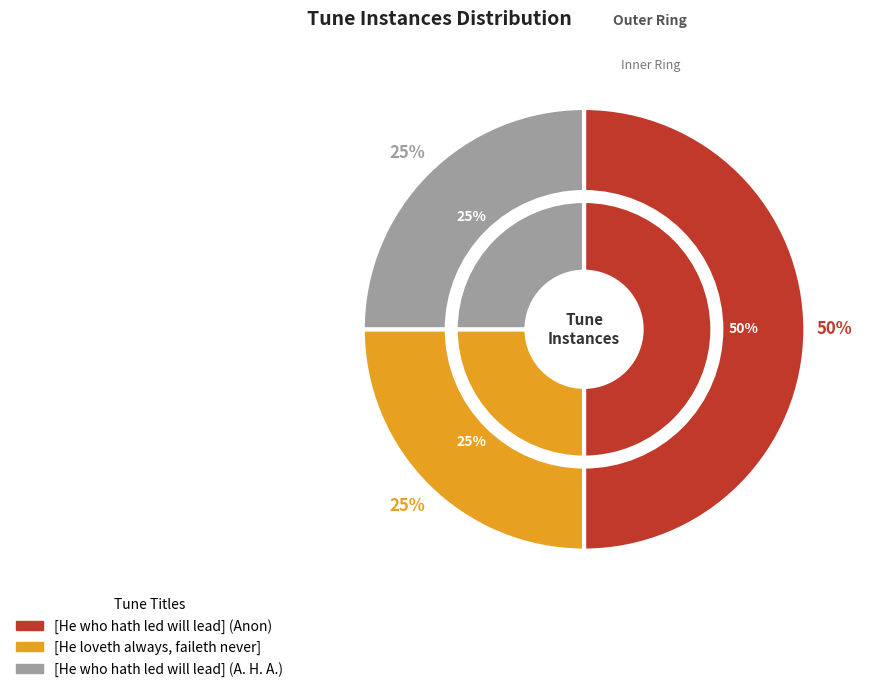

To the nearest percent, what is the difference between the largest and smallest slice percentages?

25%